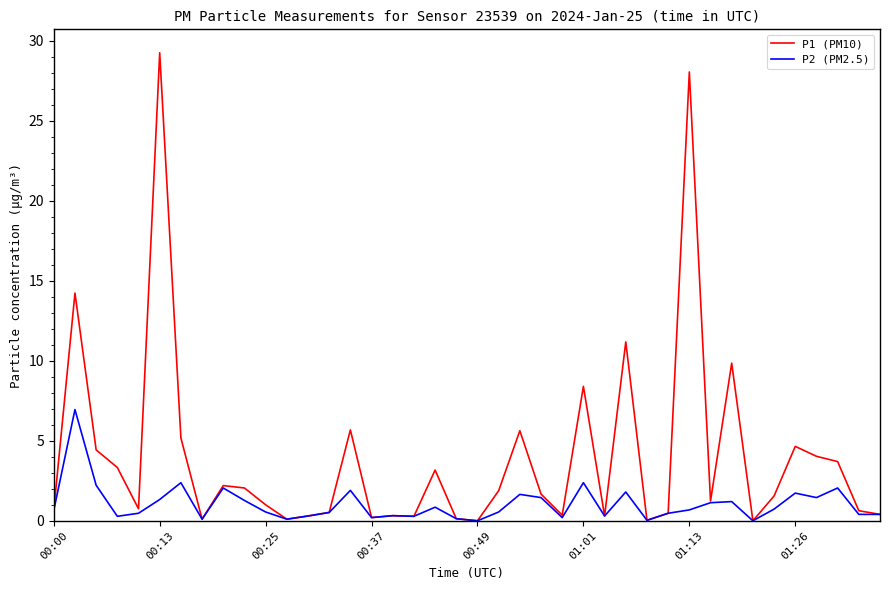

Which series has the largest total across all categories?

P1 (PM10)